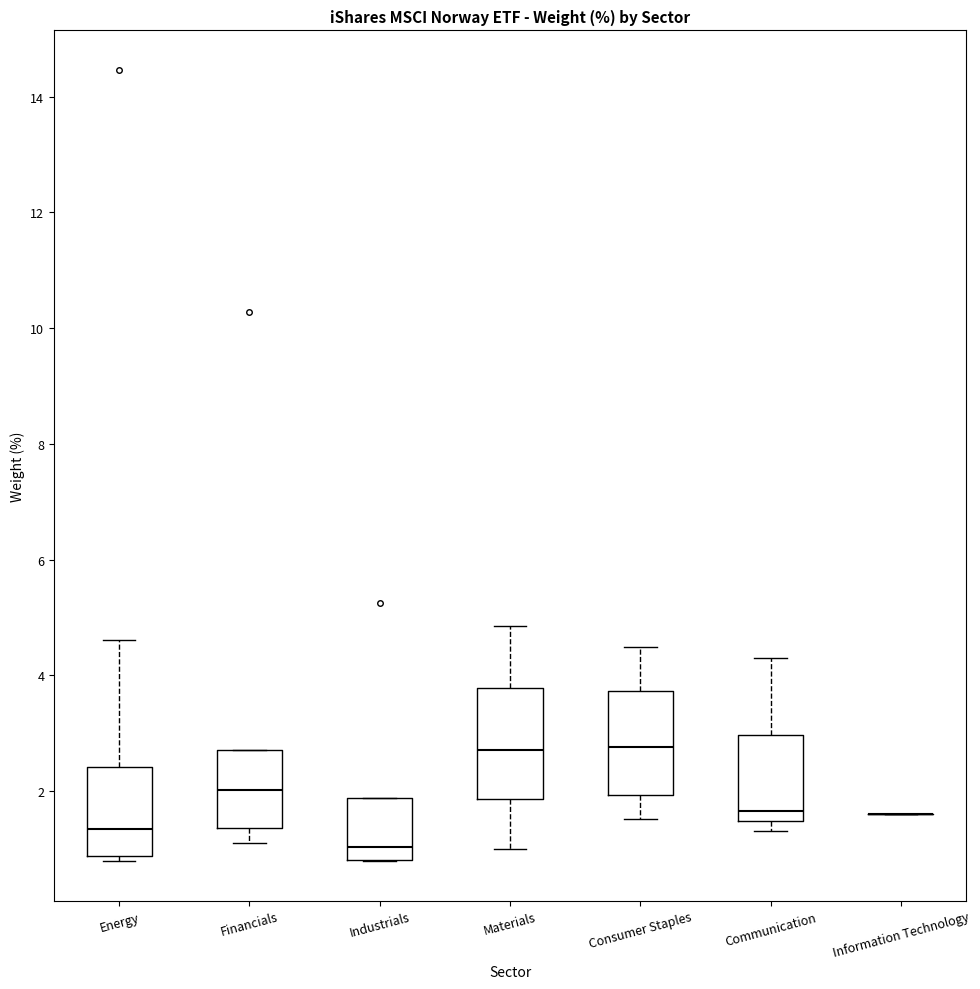

Reading left to right, transcribe this box plot: for each box, give where its median line is, the range the box spans, and where its two whiskers end, as read against the y-axis. The values are not printed on the chart, so give them approximately, as read against the axis.

Energy: median 1.4, box 0.8 to 2.4, whiskers 0.8 (just below the box's lower edge) to 4.6
Financials: median 2.0, box 1.4 to 2.8, whiskers 1.2 to 2.8
Industrials: median 1.0, box 0.8 to 1.8, whiskers 0.8 to 1.8
Materials: median 2.8, box 1.8 to 3.8, whiskers 1.0 to 4.8
Consumer Staples: median 2.8, box 2.0 to 3.8, whiskers 1.6 to 4.6
Communication: median 1.6, box 1.4 to 3.0, whiskers 1.4 (just below the box's lower edge) to 4.4
Information Technology: box collapsed to a line at 1.6, whiskers 1.6 to 1.6